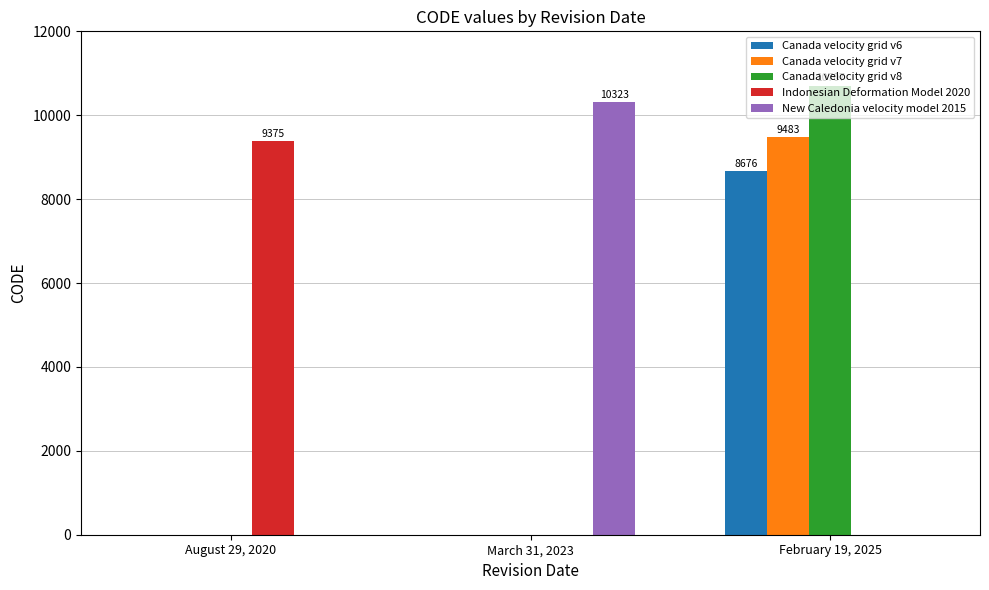

What are all the series names shown in the legend?

Canada velocity grid v6, Canada velocity grid v7, Canada velocity grid v8, Indonesian Deformation Model 2020, New Caledonia velocity model 2015